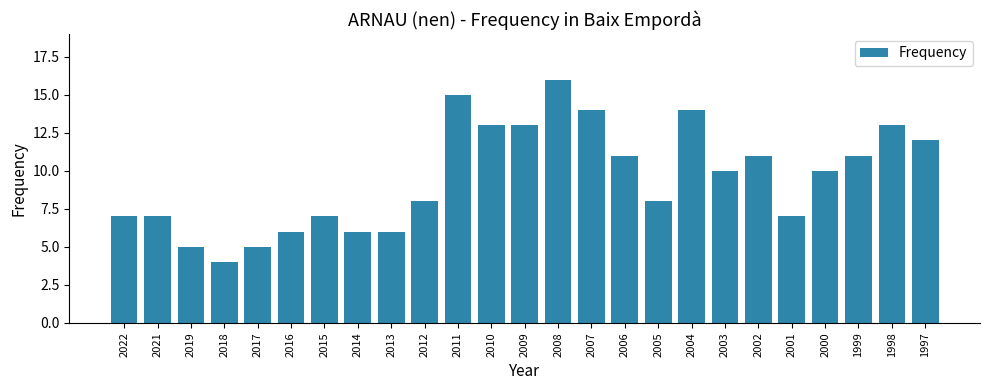

How many bars are there in total?

25